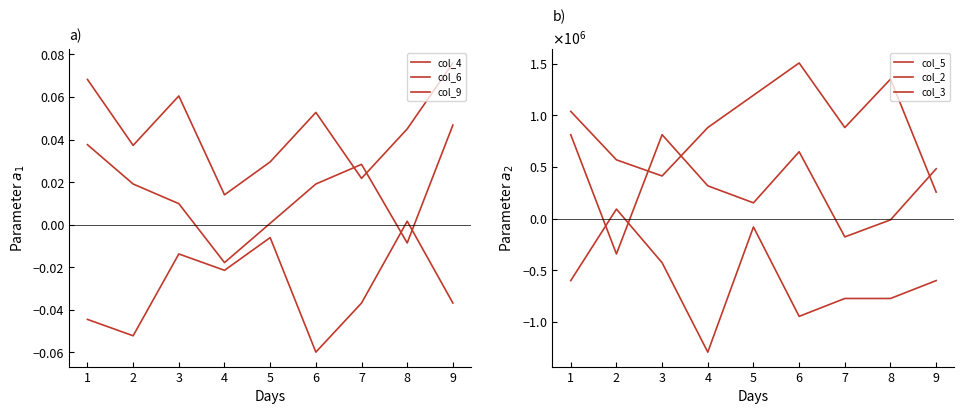

Which series has the largest total across all categories?

col_3